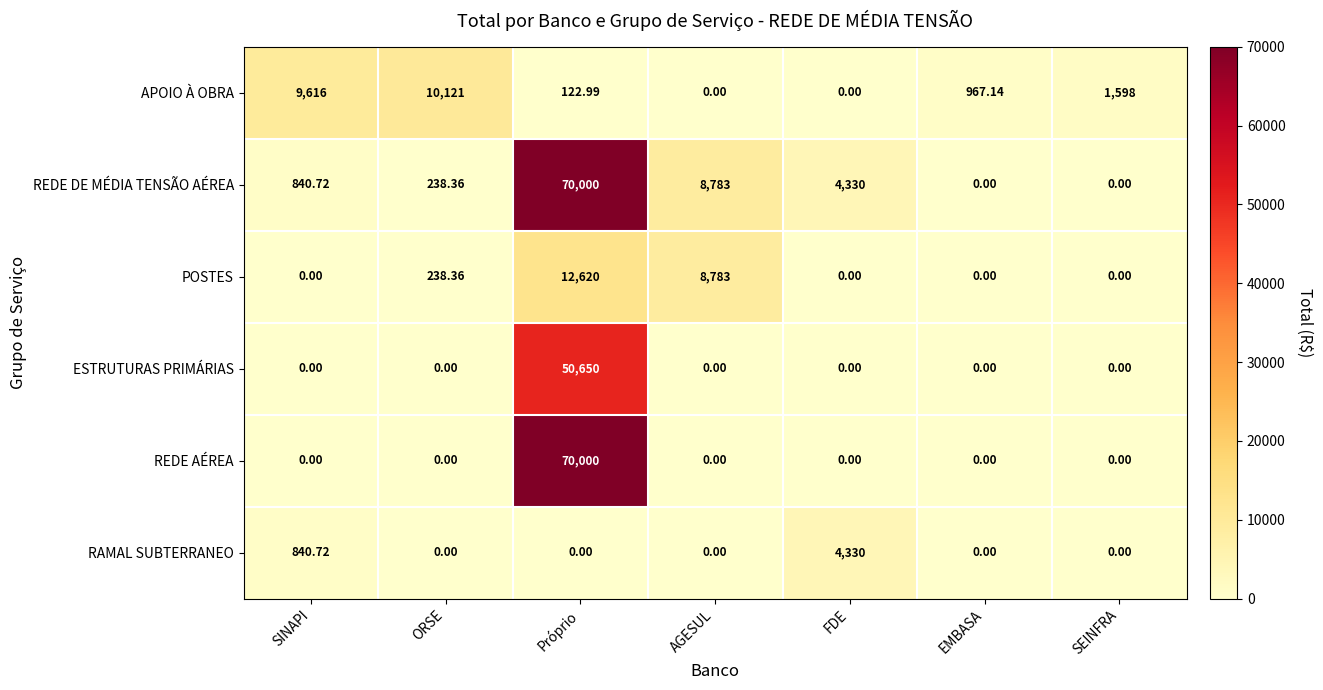

Which label corresponds to the largest value in the chart?

Próprio